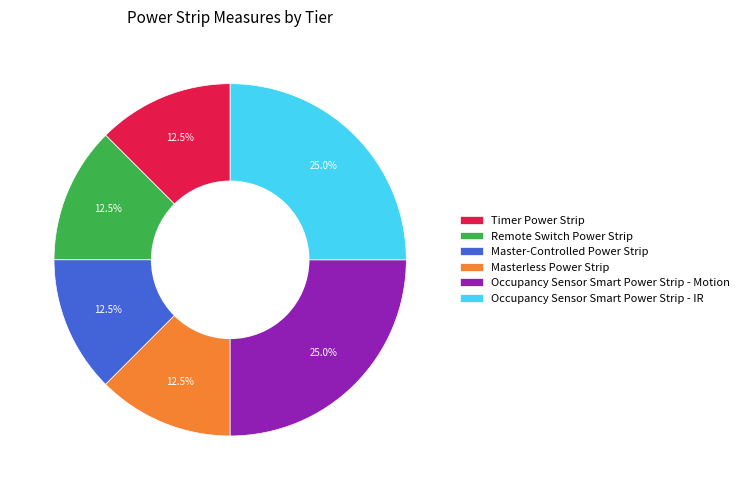

What portion of the pie excludes Occupancy Sensor Smart Power Strip - Motion?

75.0%